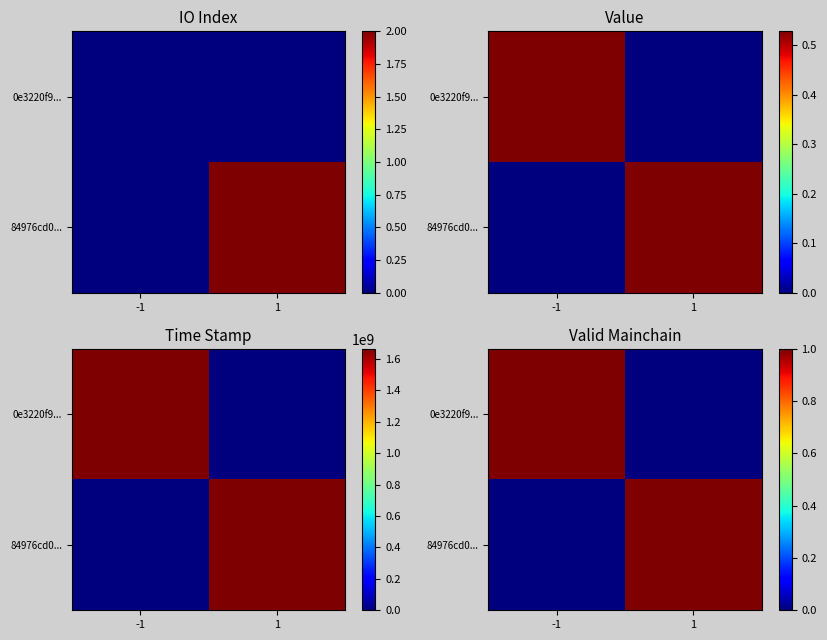

Rank the series at 1 from lowest to highest value.

0e3220f9..., 84976cd0...